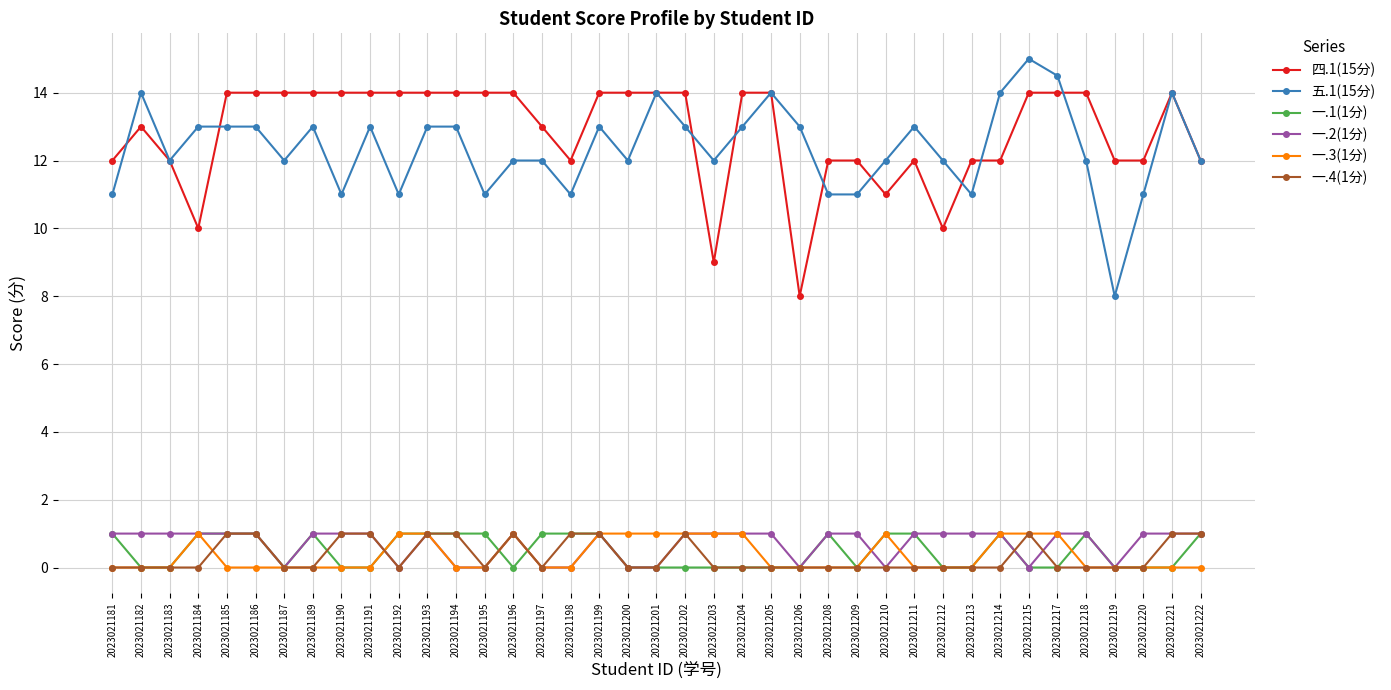

Which label corresponds to the largest value in the chart?

2023021215